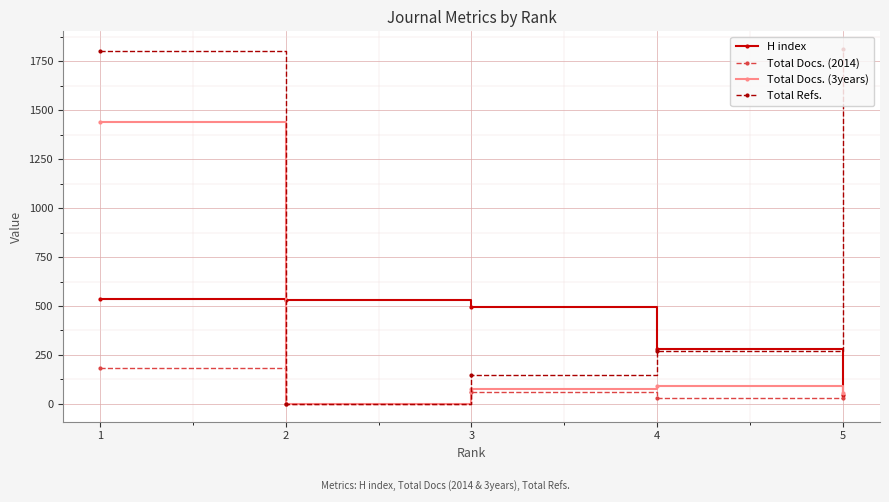

Where does the Total Docs. (2014) series first go above 31?

1